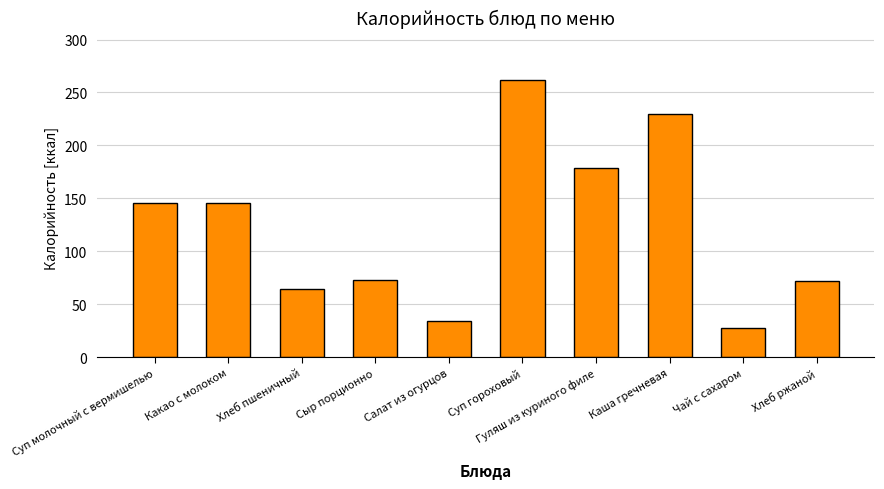

What is the sum of all values?

1232.9